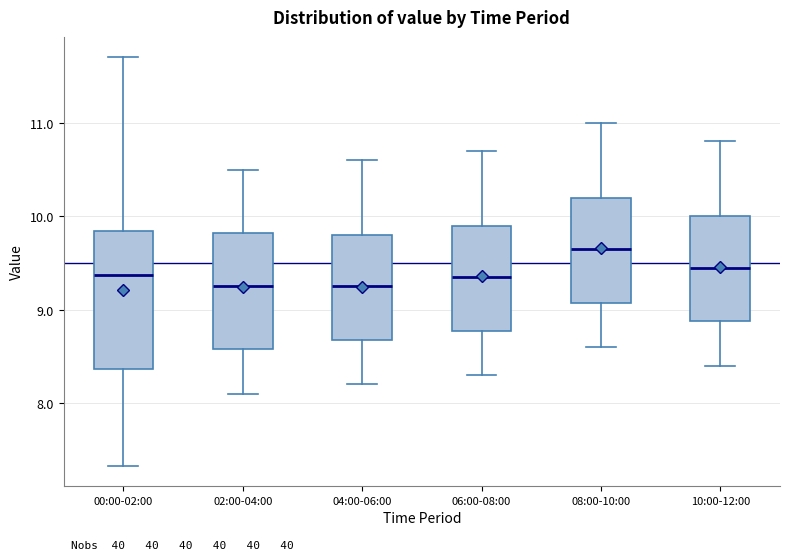

Where does the median line of the box for 06:00-08:00 sit on the y-axis? The values are not printed on the chart, so give them approximately, as read against the axis.

9.4